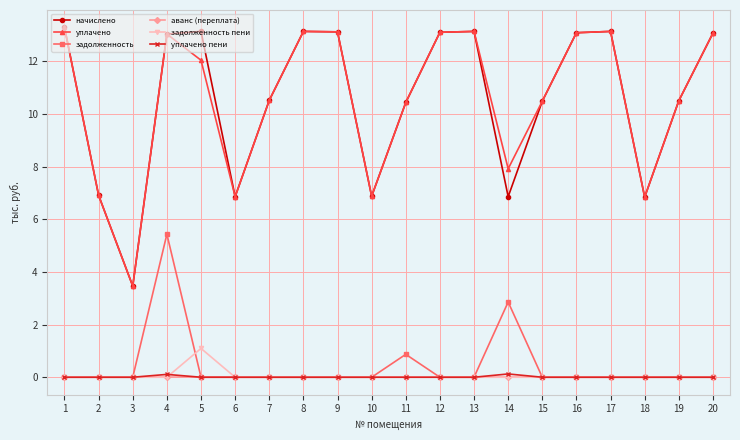

What is the difference between the highest and lowest values at 12?

13.1